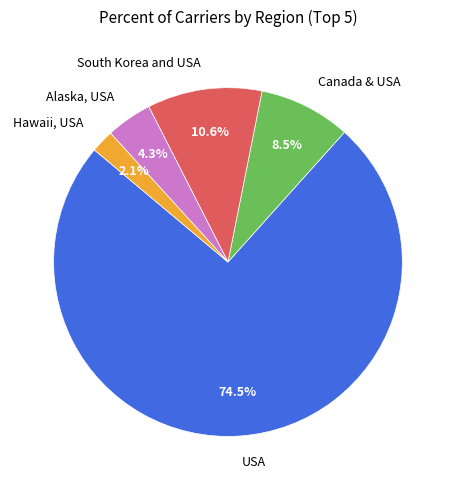

True or false: Midwest, USA accounts for 1% of the total.

False